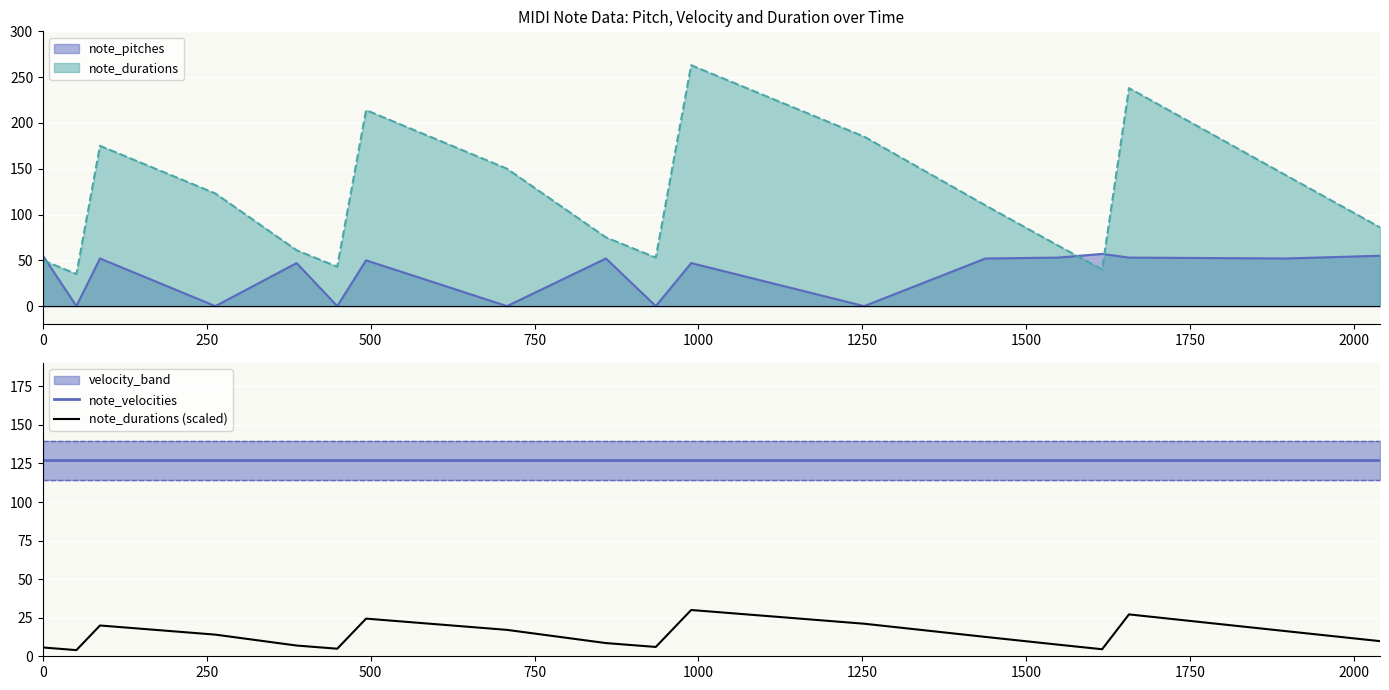

How many data points does each series have?

18